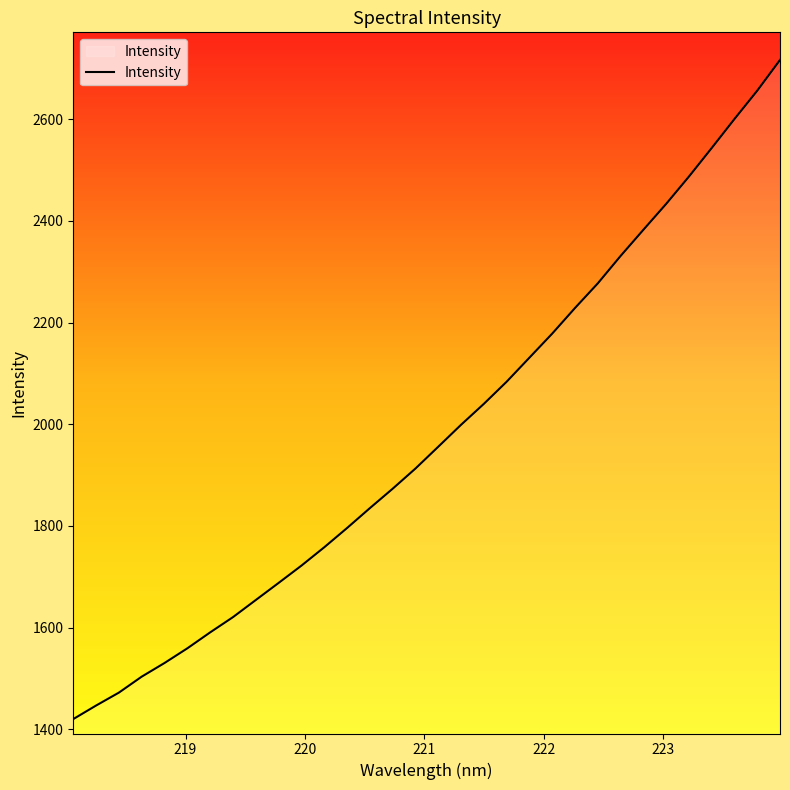

What is the smallest value displayed?

1420.1